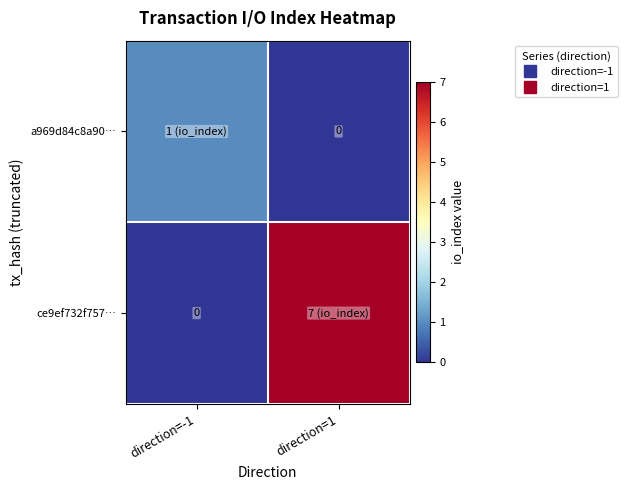

Which category has the lowest value in the a969d84c8a90… series?

direction=1